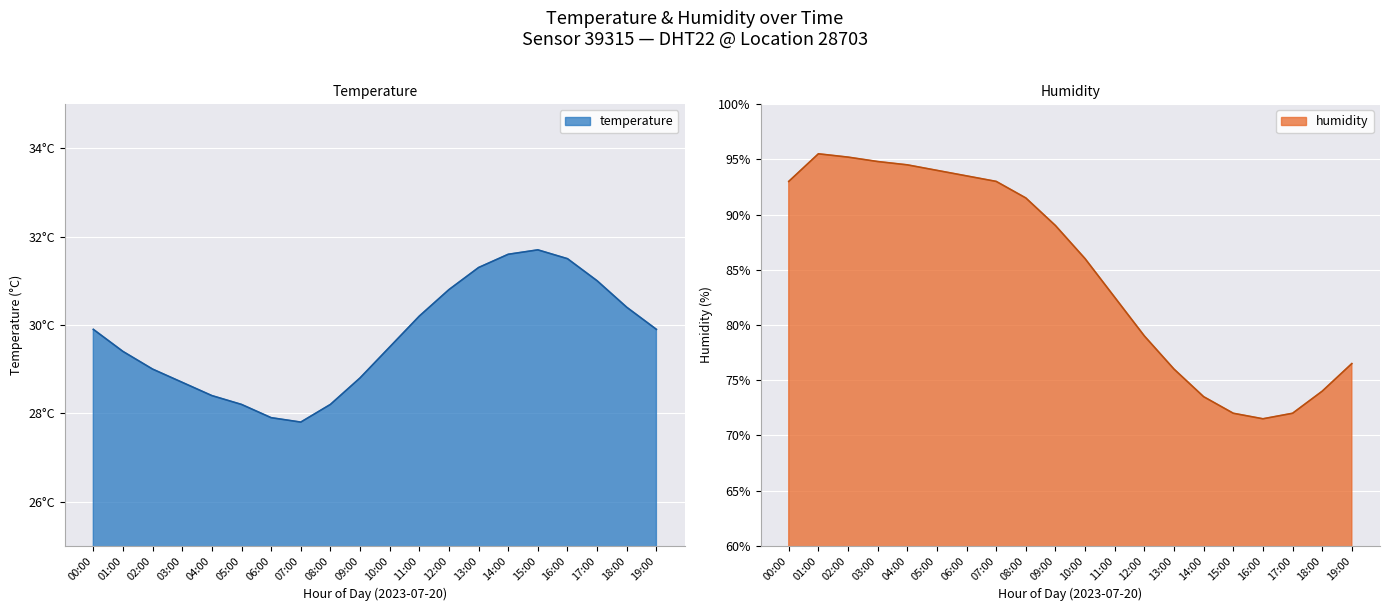

The value of temperature at 16:00 is 52.2. True or false?

False